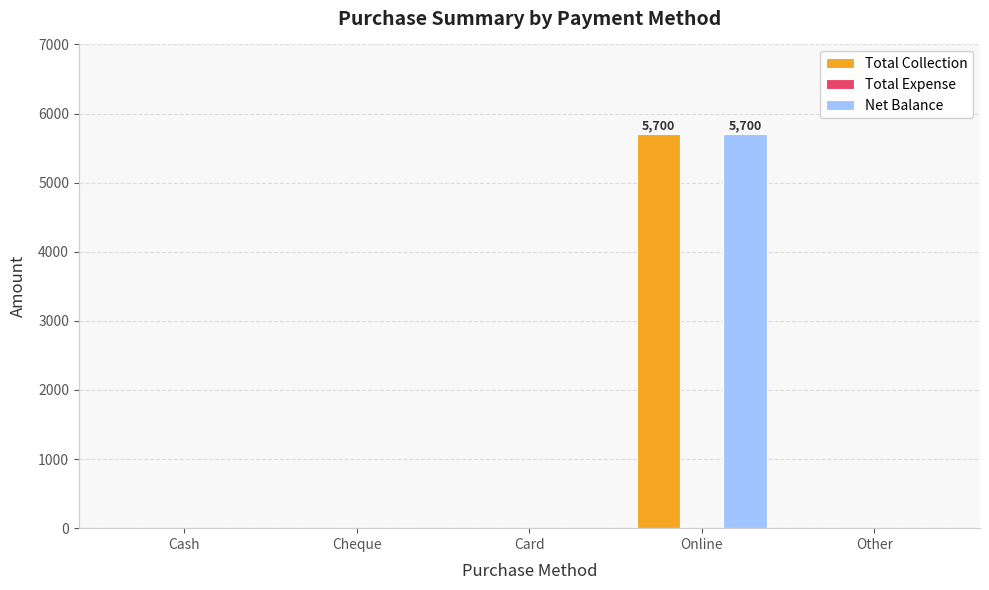

The Total Collection series shows 1222 at Online. True or false?

False